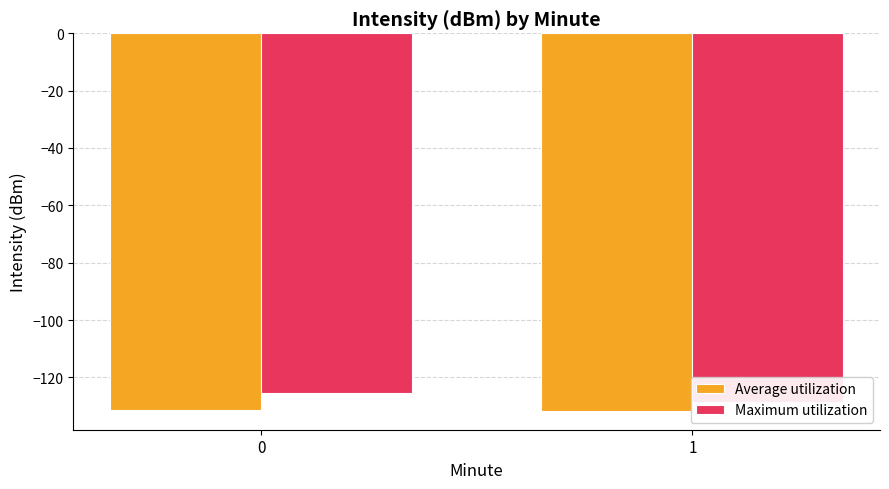

What is the approximate value of Maximum utilization at 0?

-125.6